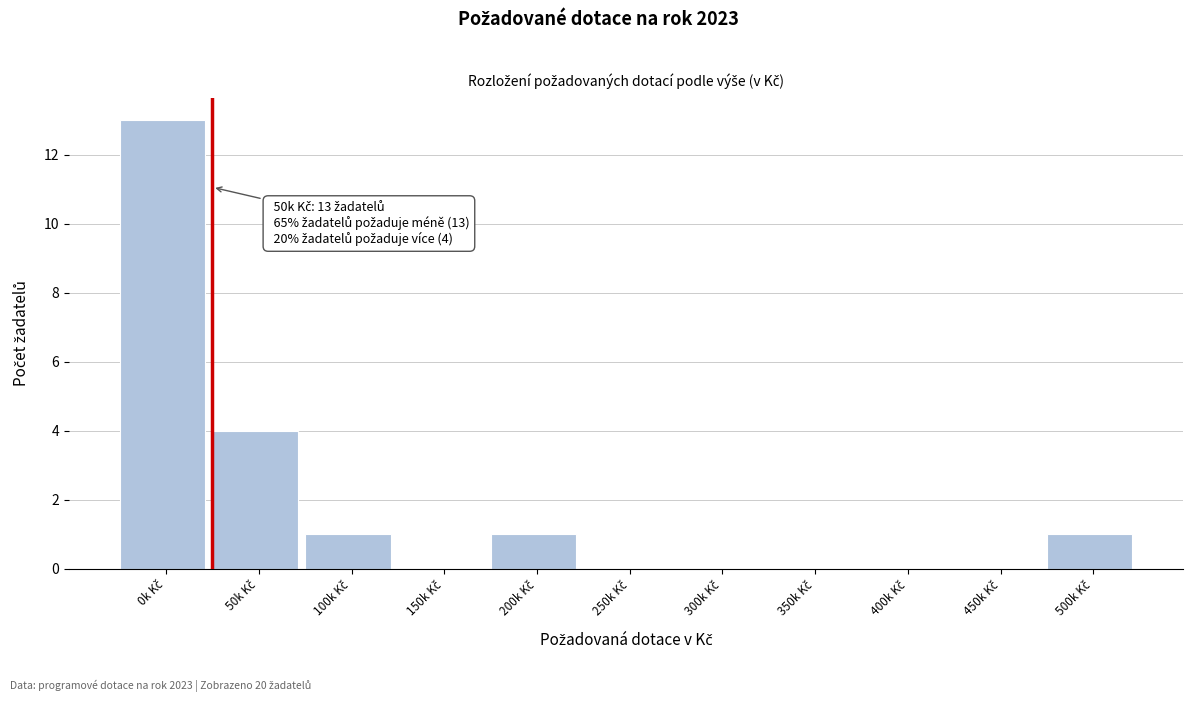

What is the maximum value shown in the chart?

13